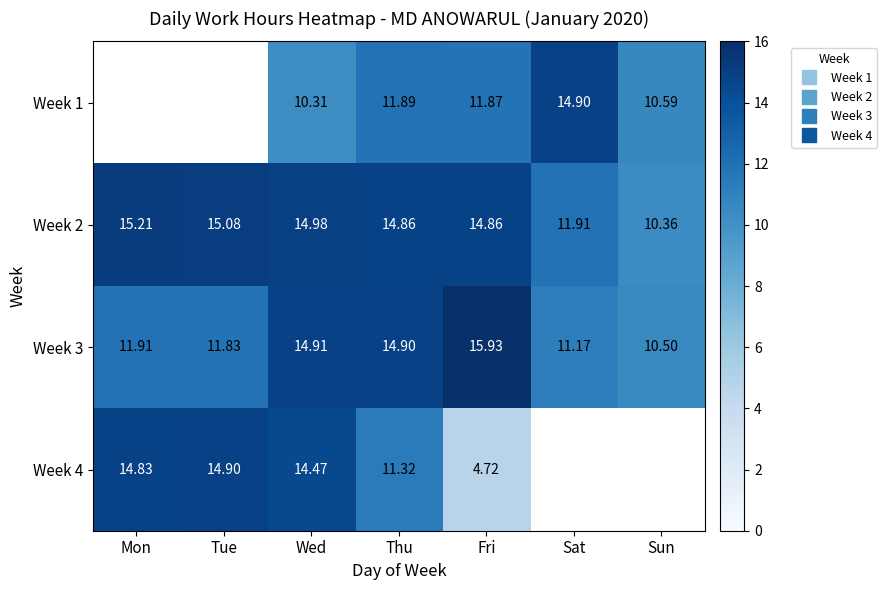

What is the difference between the maximum and minimum values in the Week 4 series?

10.2